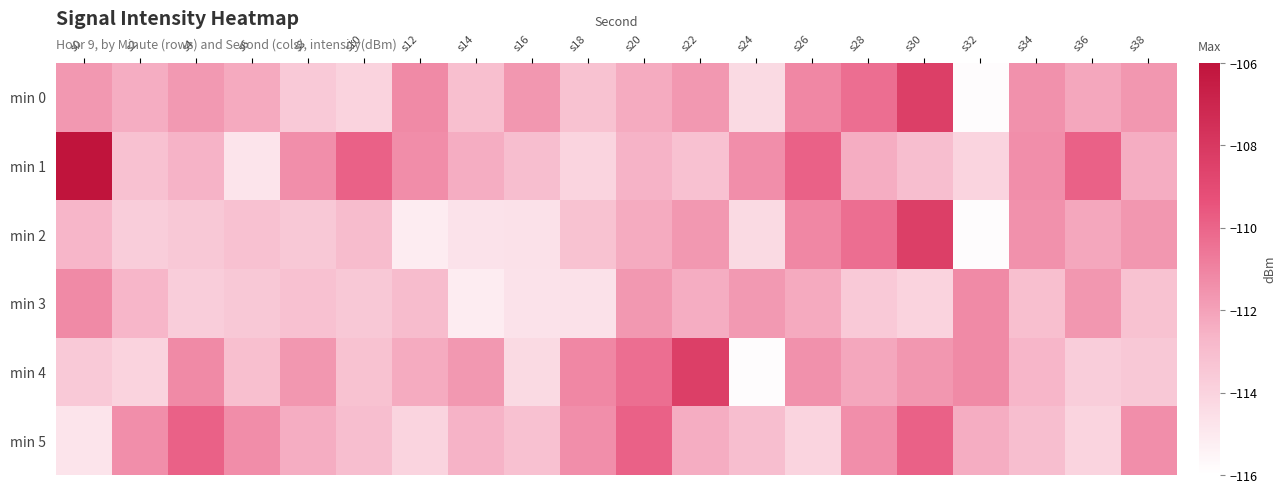

Reading left to right, extract all data points from this chart.

min 0: s0=-111.7	s2=-112.4	s4=-111.7	s6=-112.3	s8=-113.5	s10=-114.0	s12=-111.2	s14=-113.1	s16=-111.6	s18=-113.2	s20=-112.3	s22=-111.7	s24=-114.3	s26=-111.2	s28=-110.3	s30=-108.4	s32=-115.9	s34=-111.5	s36=-112.2	s38=-111.6
min 1: s0=-106.0	s2=-113.2	s4=-112.6	s6=-114.8	s8=-111.4	s10=-109.9	s12=-111.3	s14=-112.4	s16=-113.0	s18=-114.1	s20=-112.6	s22=-113.2	s24=-111.4	s26=-109.9	s28=-112.4	s30=-113.0	s32=-114.1	s34=-111.4	s36=-109.9	s38=-112.4
min 2: s0=-112.7	s2=-113.7	s4=-113.5	s6=-113.2	s8=-113.5	s10=-112.9	s12=-115.2	s14=-114.7	s16=-114.7	s18=-113.2	s20=-112.3	s22=-111.7	s24=-114.3	s26=-111.2	s28=-110.3	s30=-108.4	s32=-115.9	s34=-111.5	s36=-112.2	s38=-111.6
min 3: s0=-111.2	s2=-112.7	s4=-113.7	s6=-113.5	s8=-113.2	s10=-113.5	s12=-112.9	s14=-115.2	s16=-114.7	s18=-114.7	s20=-111.7	s22=-112.4	s24=-111.7	s26=-112.3	s28=-113.5	s30=-114.0	s32=-111.2	s34=-113.1	s36=-111.6	s38=-113.2
min 4: s0=-113.5	s2=-114.0	s4=-111.2	s6=-113.1	s8=-111.6	s10=-113.2	s12=-112.3	s14=-111.7	s16=-114.3	s18=-111.2	s20=-110.3	s22=-108.4	s24=-115.9	s26=-111.5	s28=-112.2	s30=-111.6	s32=-111.2	s34=-112.7	s36=-113.7	s38=-113.5
min 5: s0=-114.8	s2=-111.4	s4=-109.9	s6=-111.3	s8=-112.4	s10=-113.0	s12=-114.1	s14=-112.6	s16=-113.2	s18=-111.4	s20=-109.9	s22=-112.4	s24=-113.0	s26=-114.1	s28=-111.4	s30=-109.9	s32=-112.4	s34=-113.0	s36=-114.1	s38=-111.4